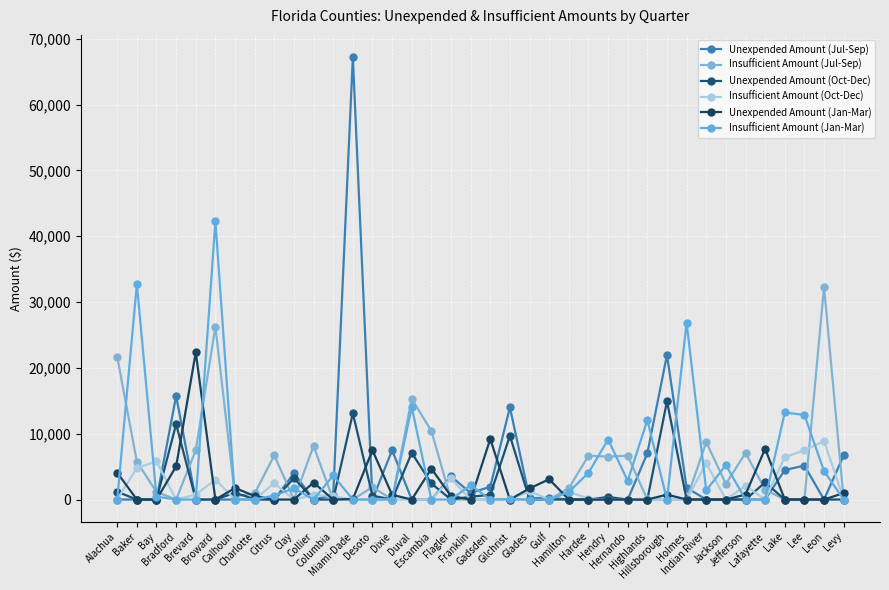

Which series has the largest range (max minus min)?

Unexpended Amount (Jul-Sep)